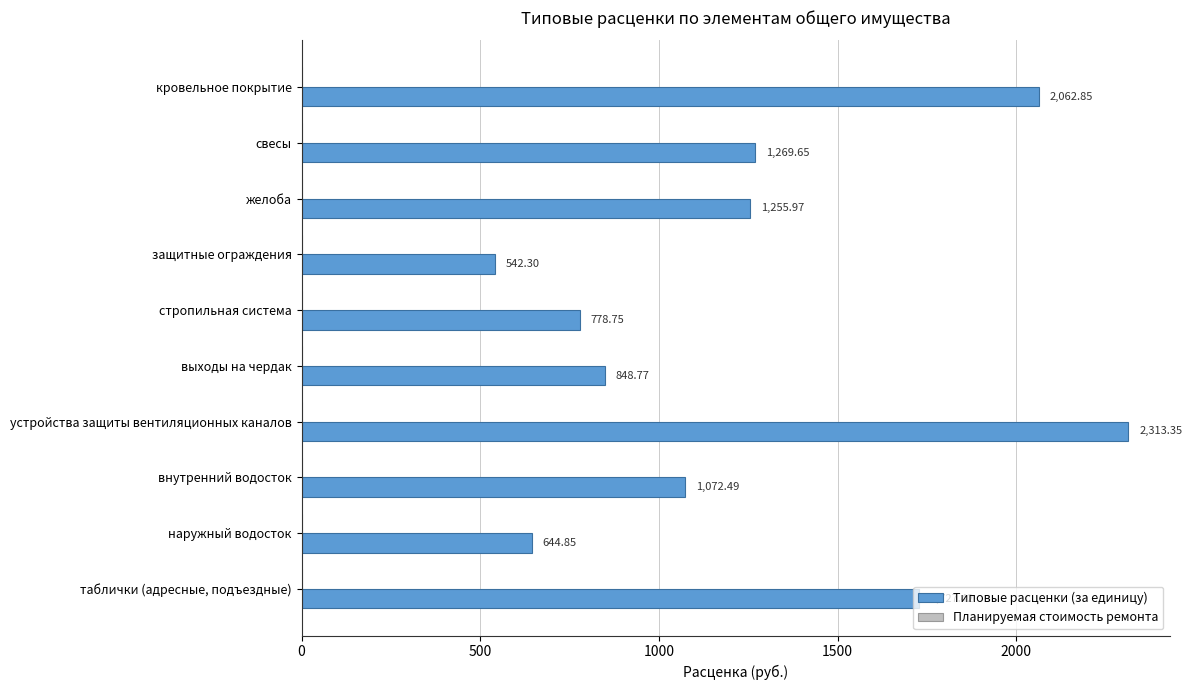

What is the label of the 7th bar from the top?

устройства защиты вентиляционных каналов